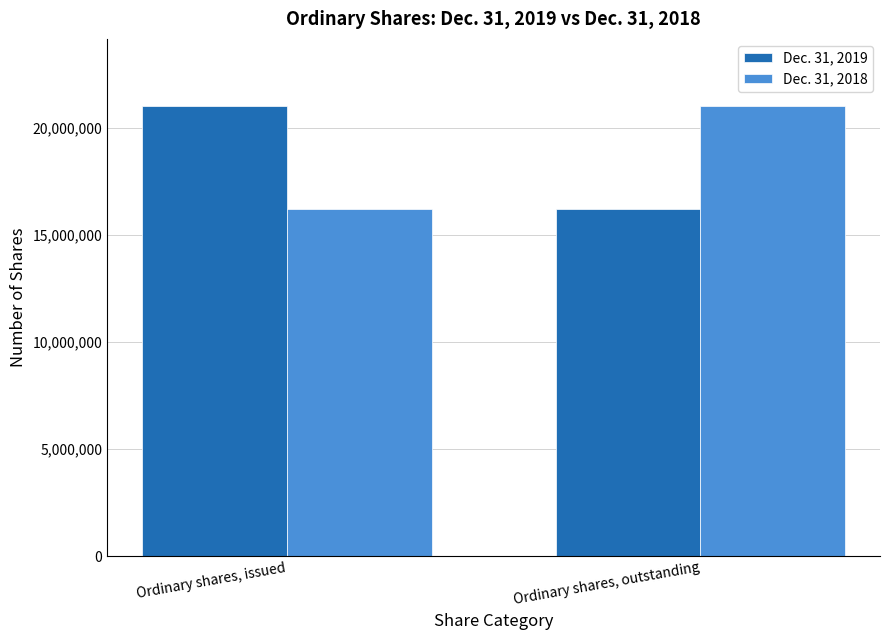

List the labels in order of Dec. 31, 2018 value, smallest first.

Ordinary shares, issued, Ordinary shares, outstanding